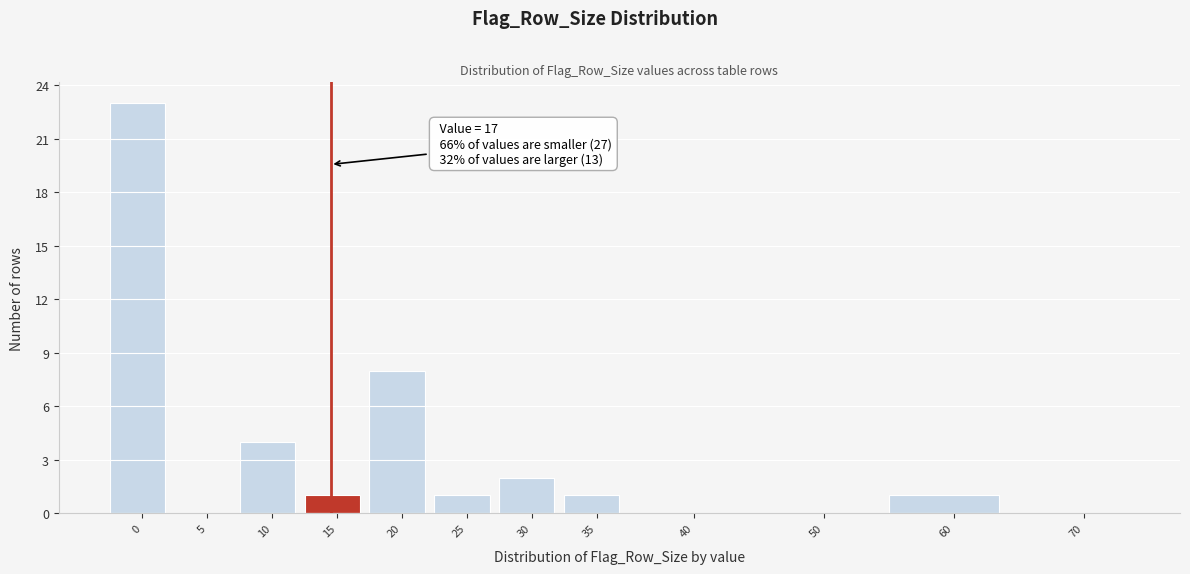

Reading left to right, transcribe all the data shown in this chart.

0=23	5=0	10=4	15=1	20=8	25=1	30=2	35=1	40=0	50=0	60=1	70=0